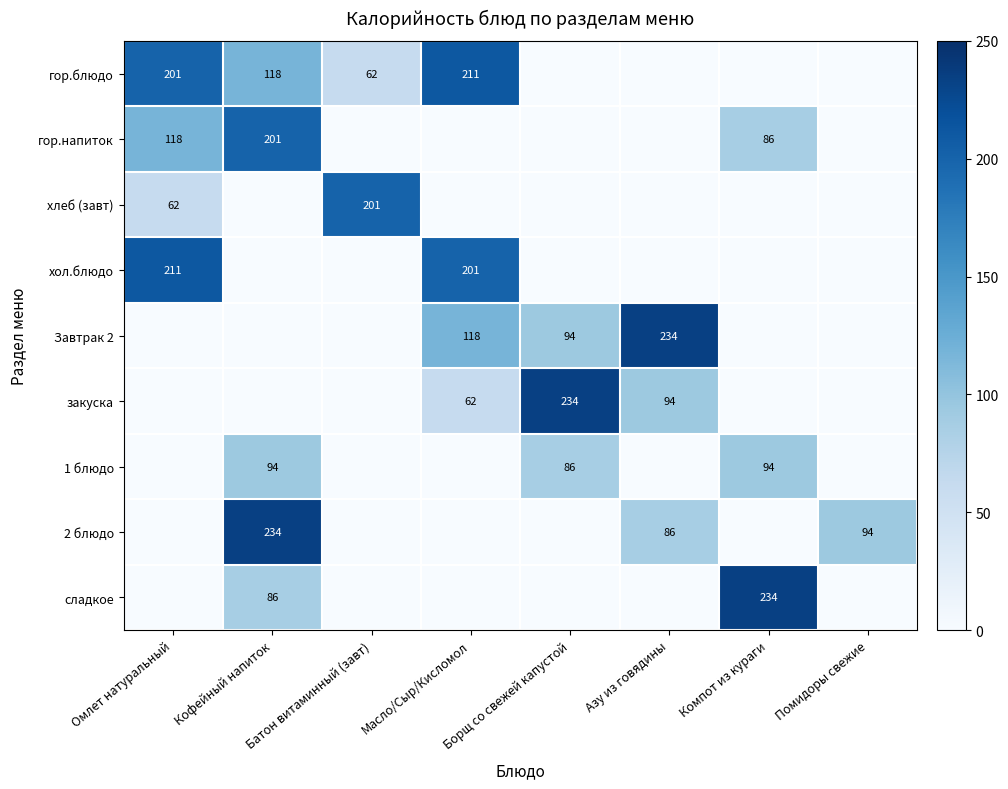

The value of гор.напиток at Компот из кураги is 86. True or false?

True